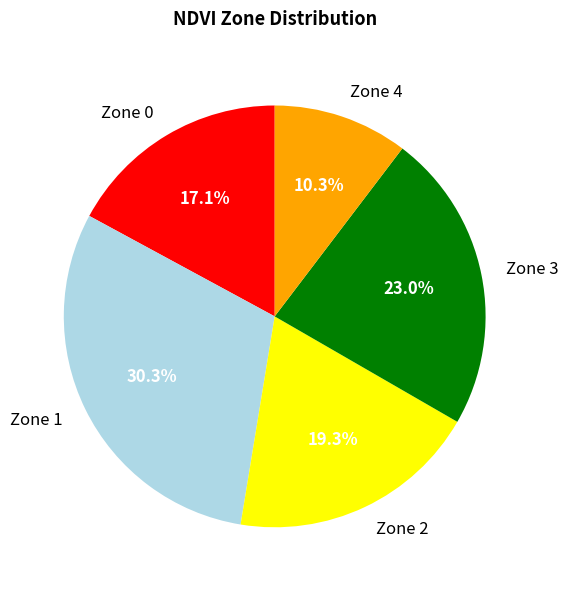

Is it true that Zone 1 is 30% of the pie?

True